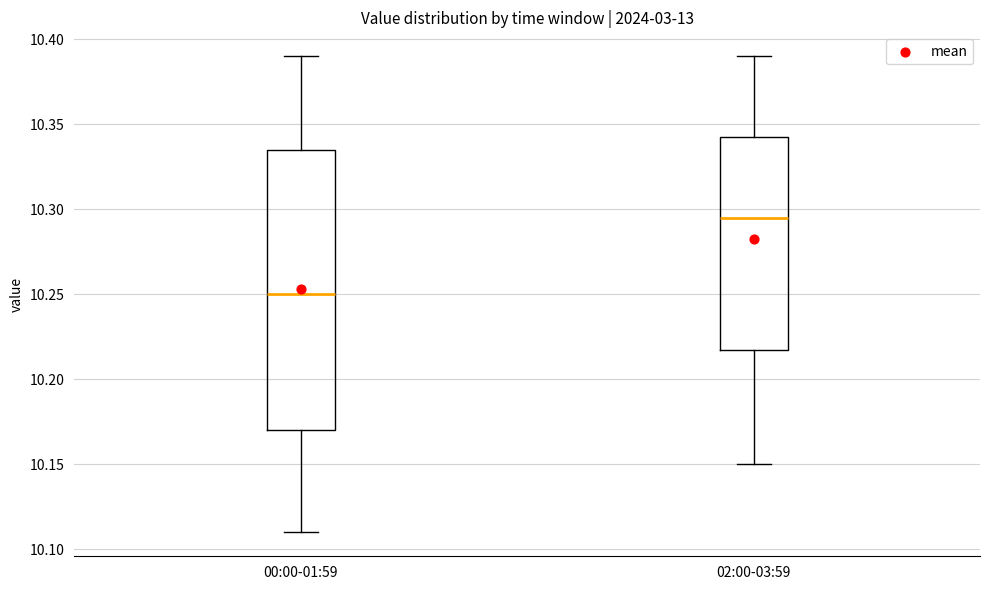

Where does the lower whisker of the box for 02:00-03:59 end on the y-axis? The values are not printed on the chart, so give them approximately, as read against the axis.

10.150